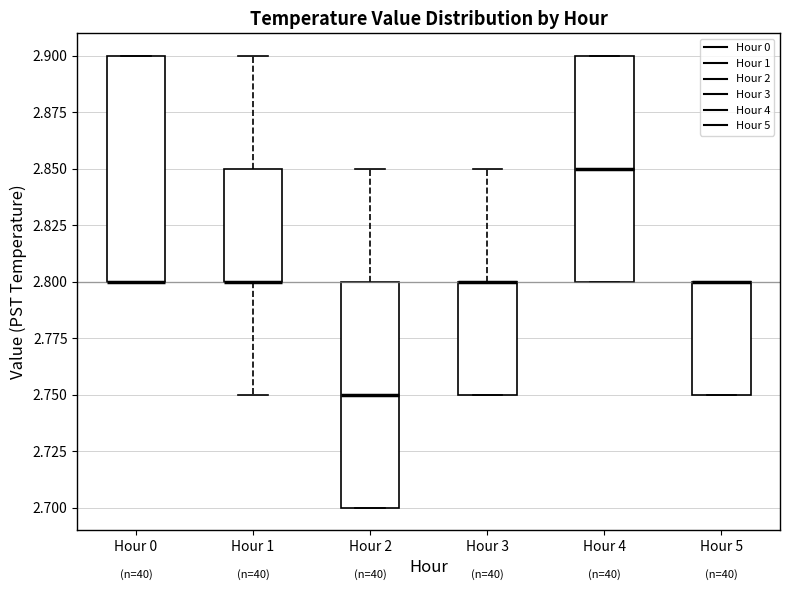

Reading left to right, read every box against the y-axis: the position of its median line, the range the box covers, and the ends of its whiskers. The values are not printed on the chart, so give them approximately, as read against the axis.

Hour 0: median 2.80 (drawn on the box's lower edge), box 2.80 to 2.90, whiskers 2.80 to 2.90
Hour 1: median 2.80 (drawn on the box's lower edge), box 2.80 to 2.85, whiskers 2.75 to 2.90
Hour 2: median 2.75, box 2.70 to 2.80, whiskers 2.70 to 2.85
Hour 3: median 2.80 (drawn on the box's upper edge), box 2.75 to 2.80, whiskers 2.75 to 2.85
Hour 4: median 2.85, box 2.80 to 2.90, whiskers 2.80 to 2.90
Hour 5: median 2.80 (drawn on the box's upper edge), box 2.75 to 2.80, whiskers 2.75 to 2.80